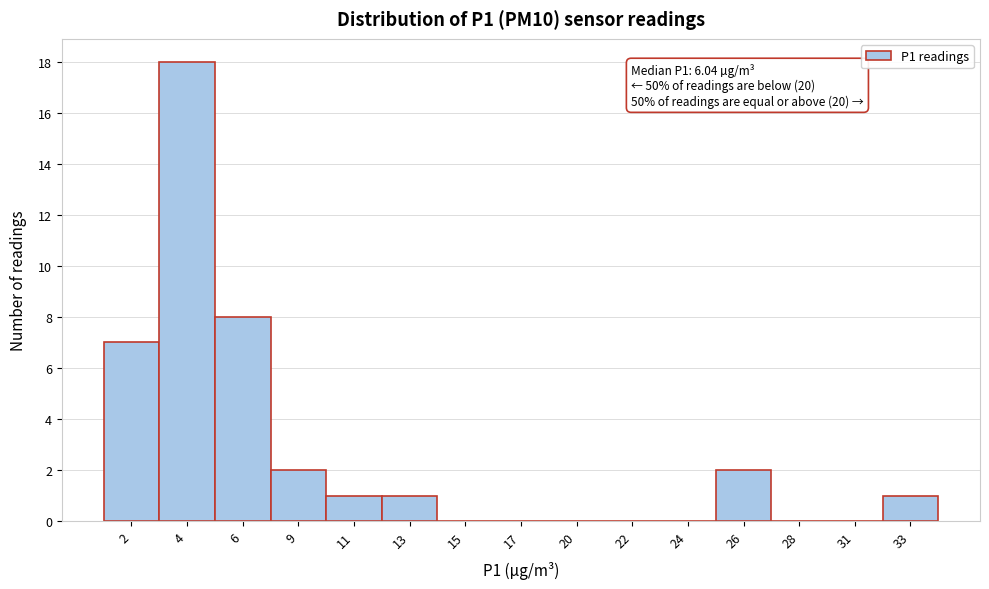

Reading left to right, extract all data points from this chart.

2=7	4=18	6=8	9=2	11=1	13=1	15=0	17=0	20=0	22=0	24=0	26=2	28=0	31=0	33=1